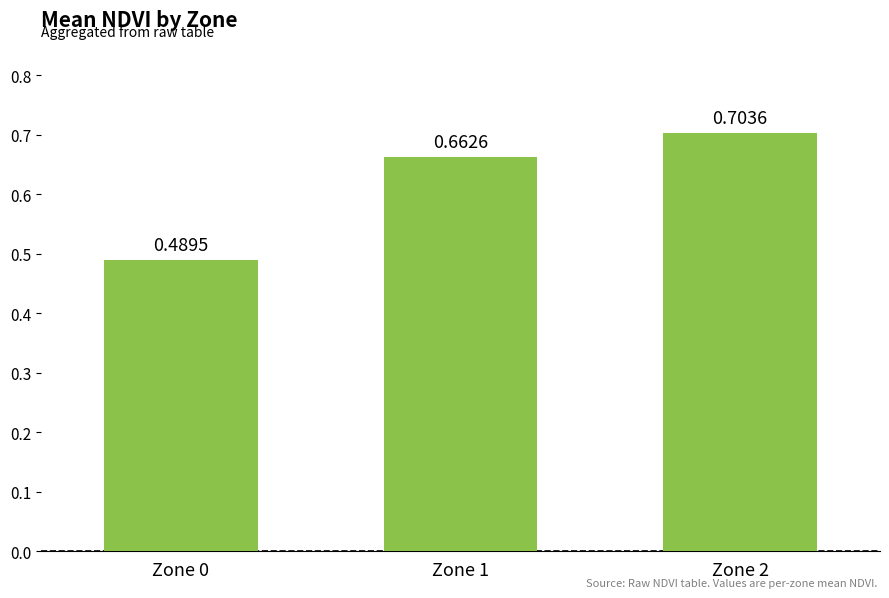

List the labels in order of value, smallest first.

Zone 0, Zone 1, Zone 2